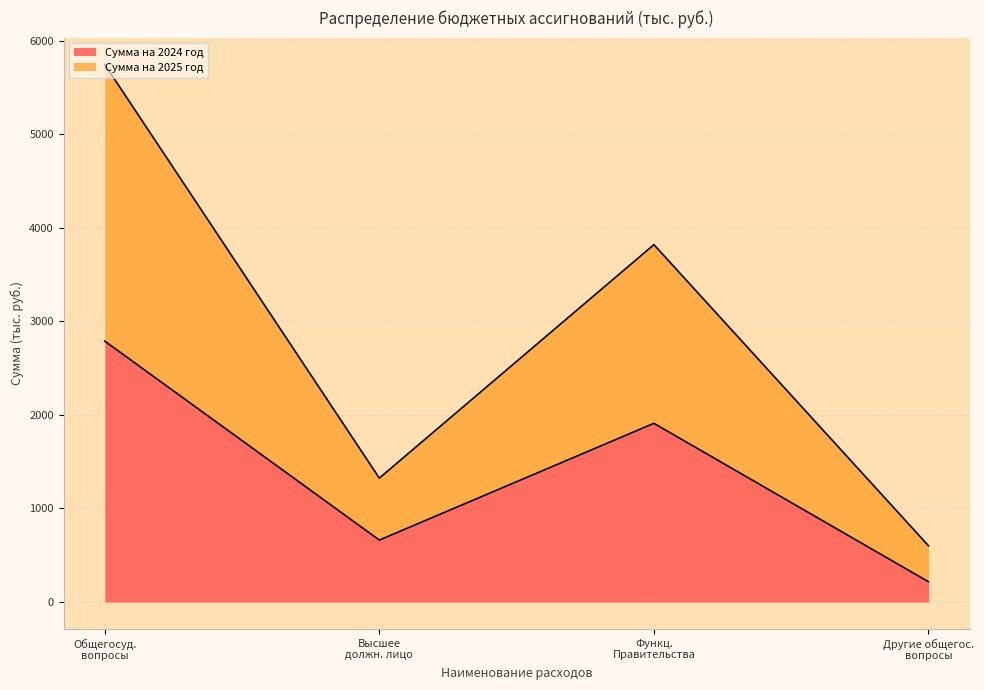

Reading left to right, transcribe the values for Сумма на 2024 год.

2789.1	662.3	1910.1	216.7